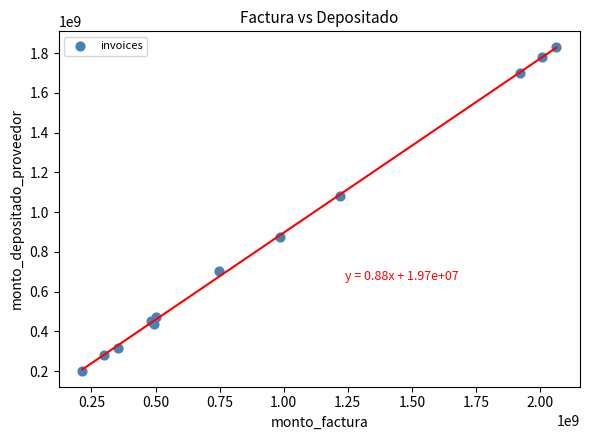

What Y value in the scatter plot is closest to 1015551924?

1080451668